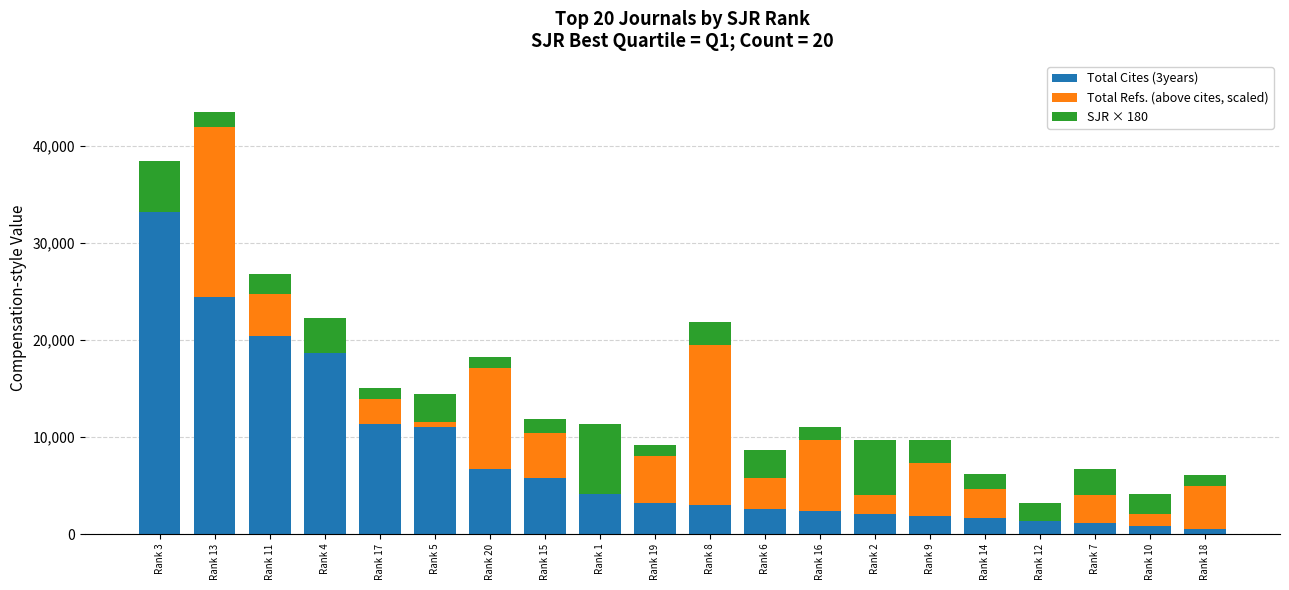

At which category is the sum across all series the highest?

Rank 13